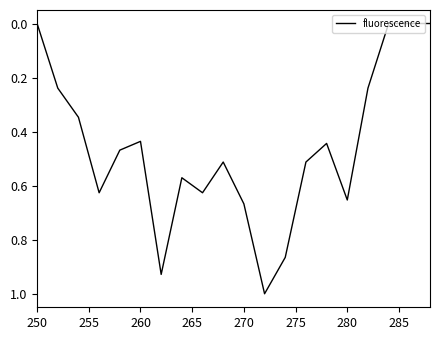

What is the difference between the maximum and minimum values?

1.0